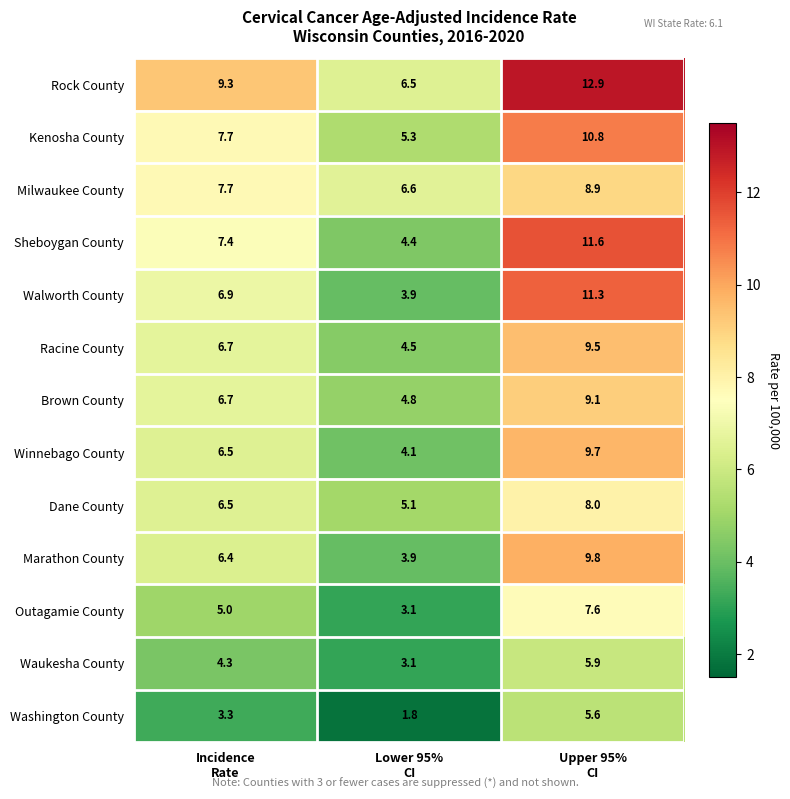

What is the greatest value displayed?

12.9